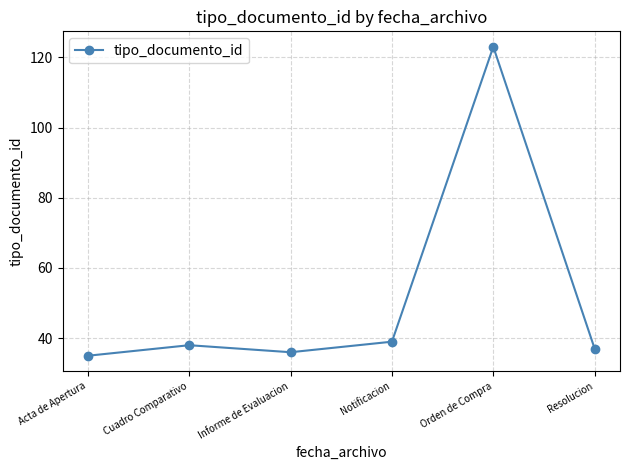

Approximately how many times larger is the value at Resolucion compared to Informe de Evaluacion?

1.0